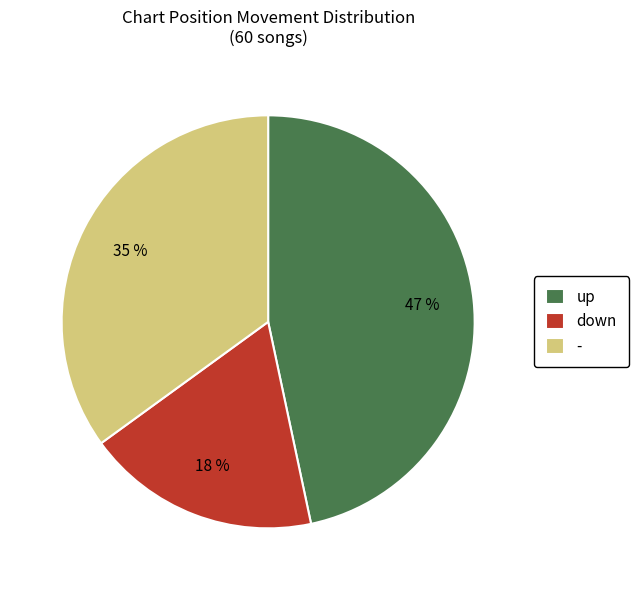

To the nearest percent, what is the combined percentage of down and -?

53%